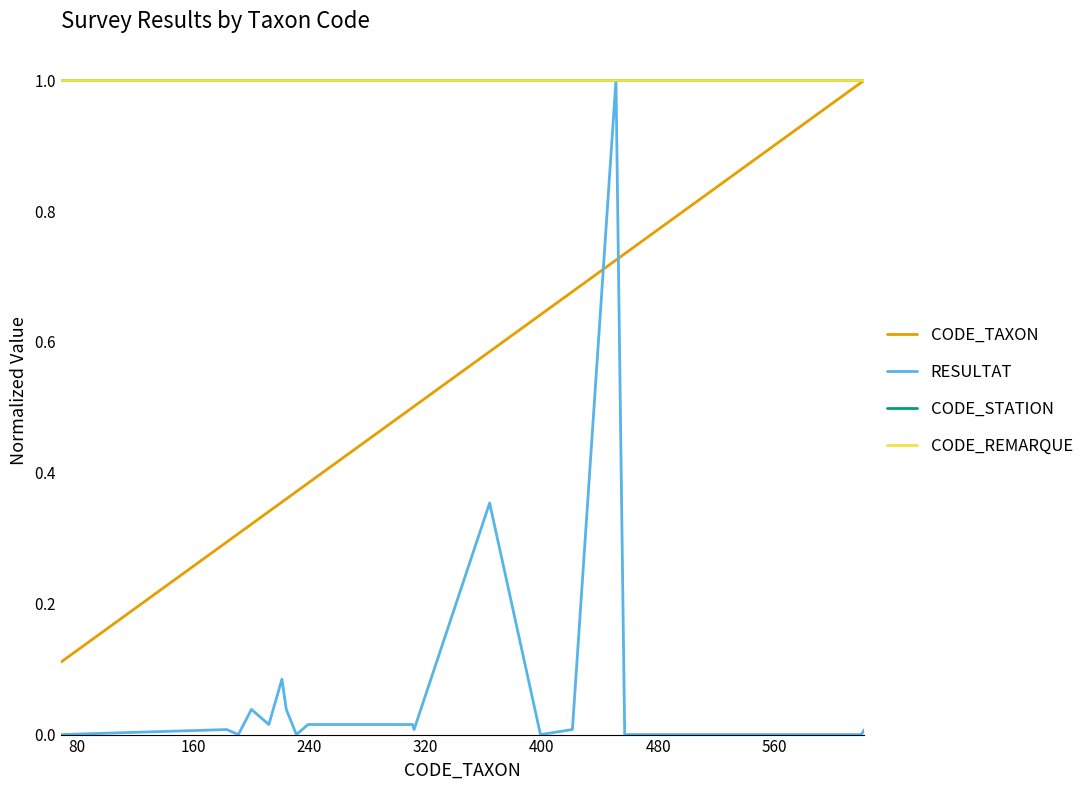

Is this an area chart (filled region under the line)?

No